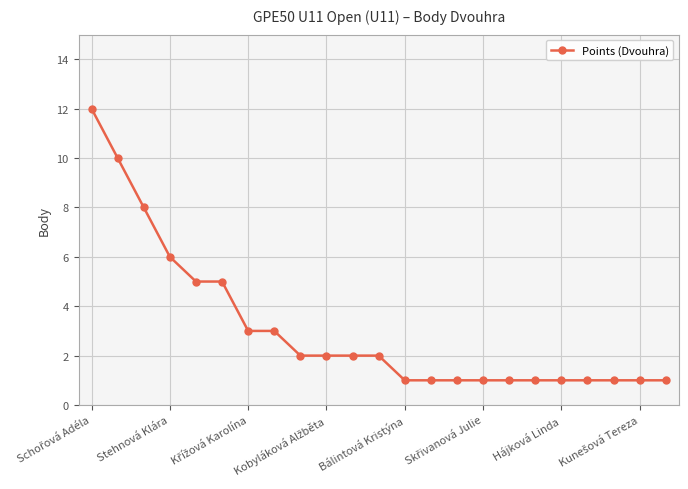

What is the average value?

3